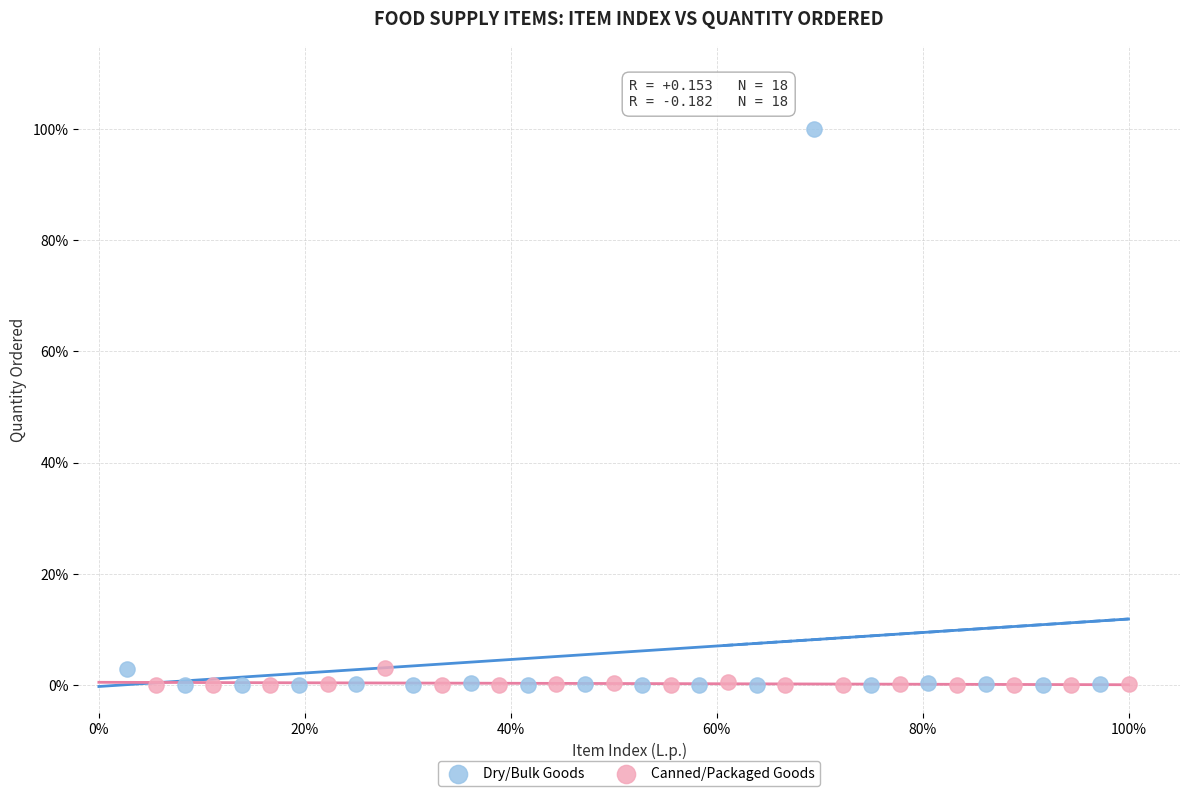

Which series contains the highest Y value?

Dry/Bulk Goods